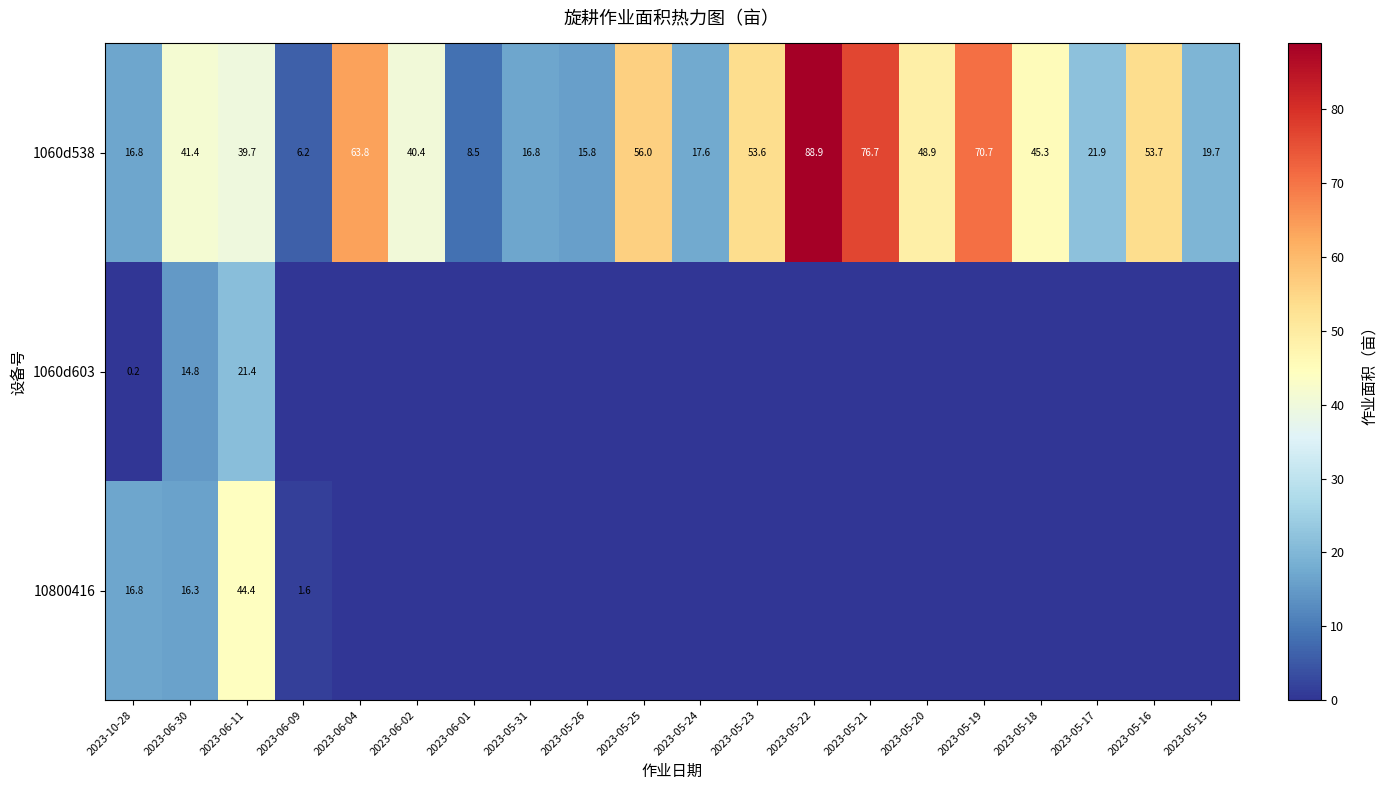

What is the difference between the second highest and minimum values in the 1060d538 series?

70.5